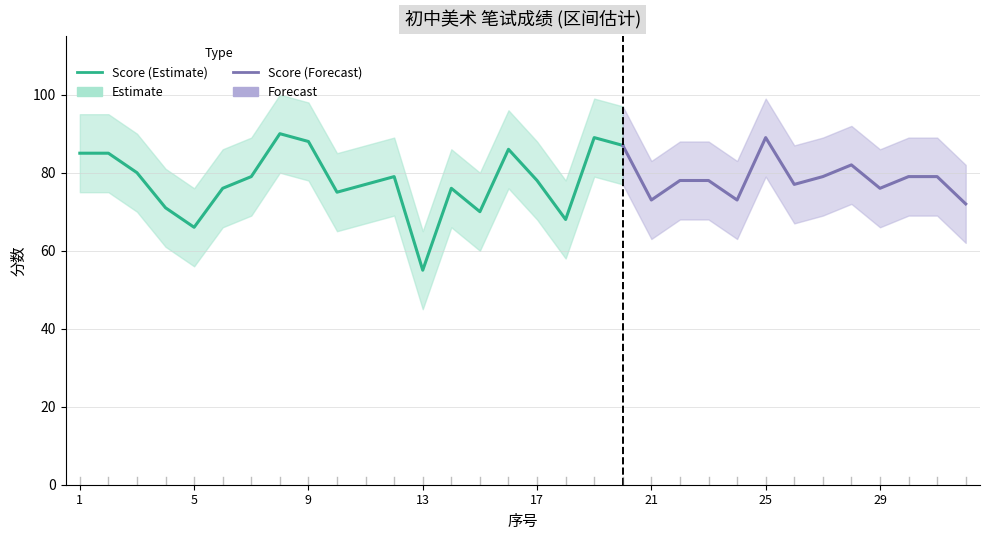

Between 18 and 25, which series saw the biggest shift?

分数